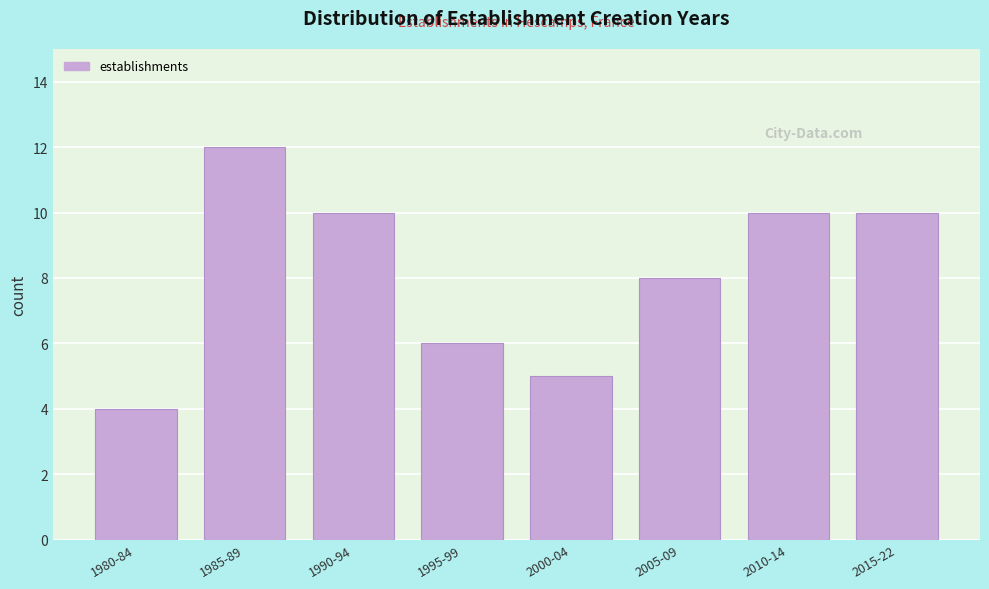

Reading left to right, list all the values displayed in this chart.

1980-84=4	1985-89=12	1990-94=10	1995-99=6	2000-04=5	2005-09=8	2010-14=10	2015-22=10